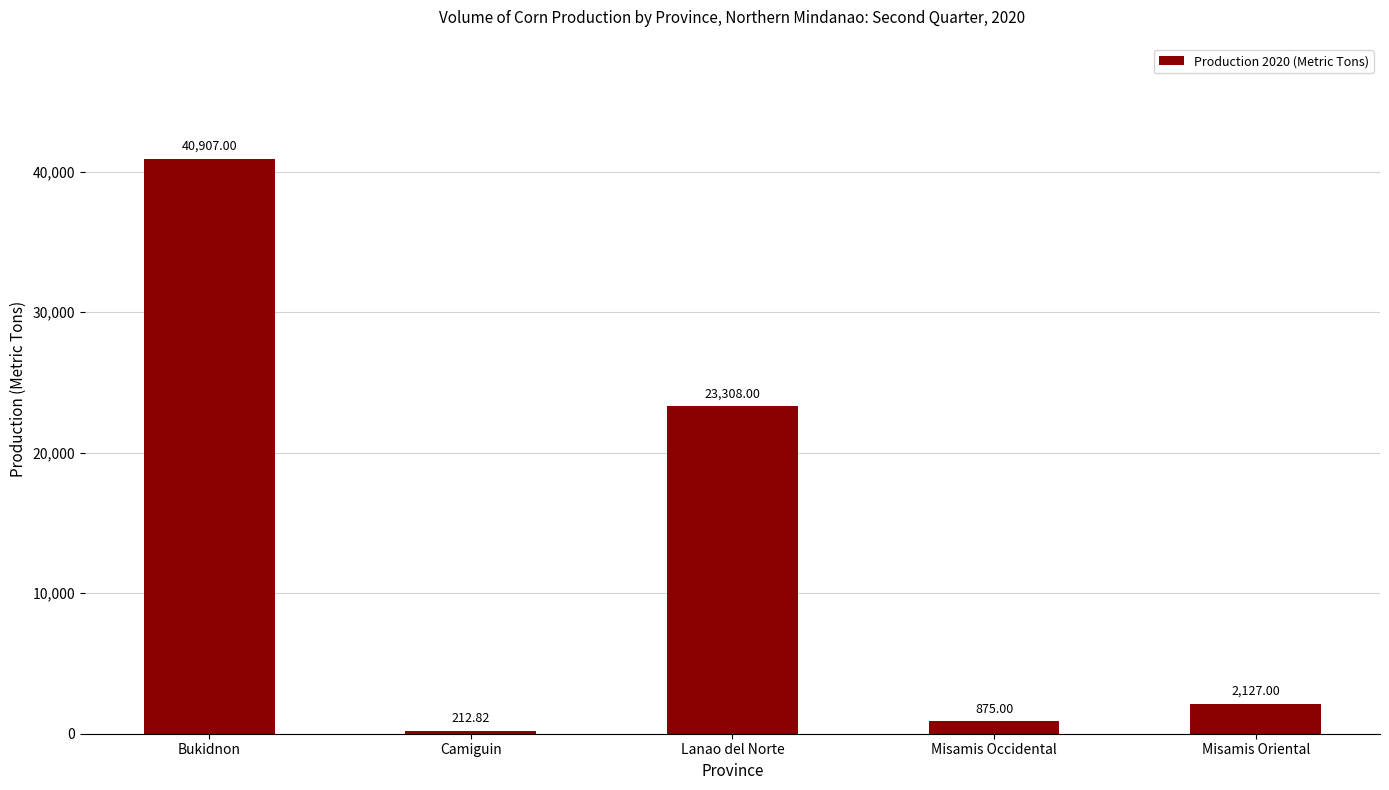

What is the minimum value shown in the chart?

212.8